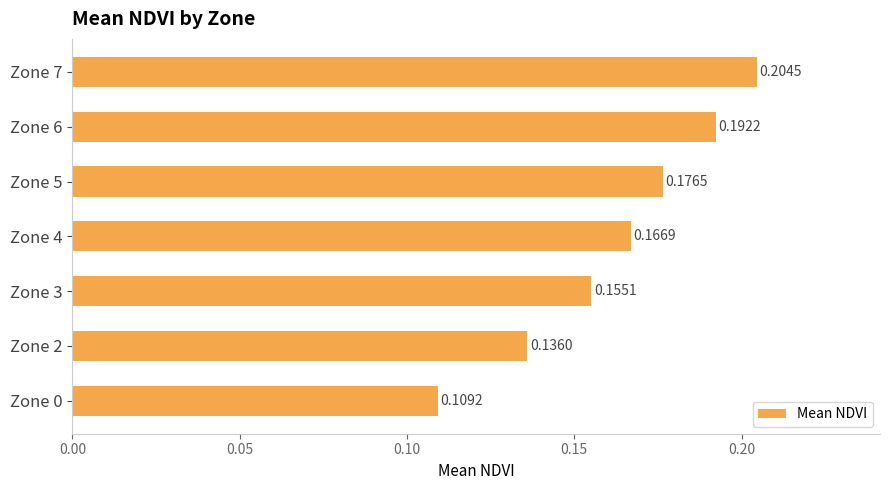

Does the chart contain any negative values?

No